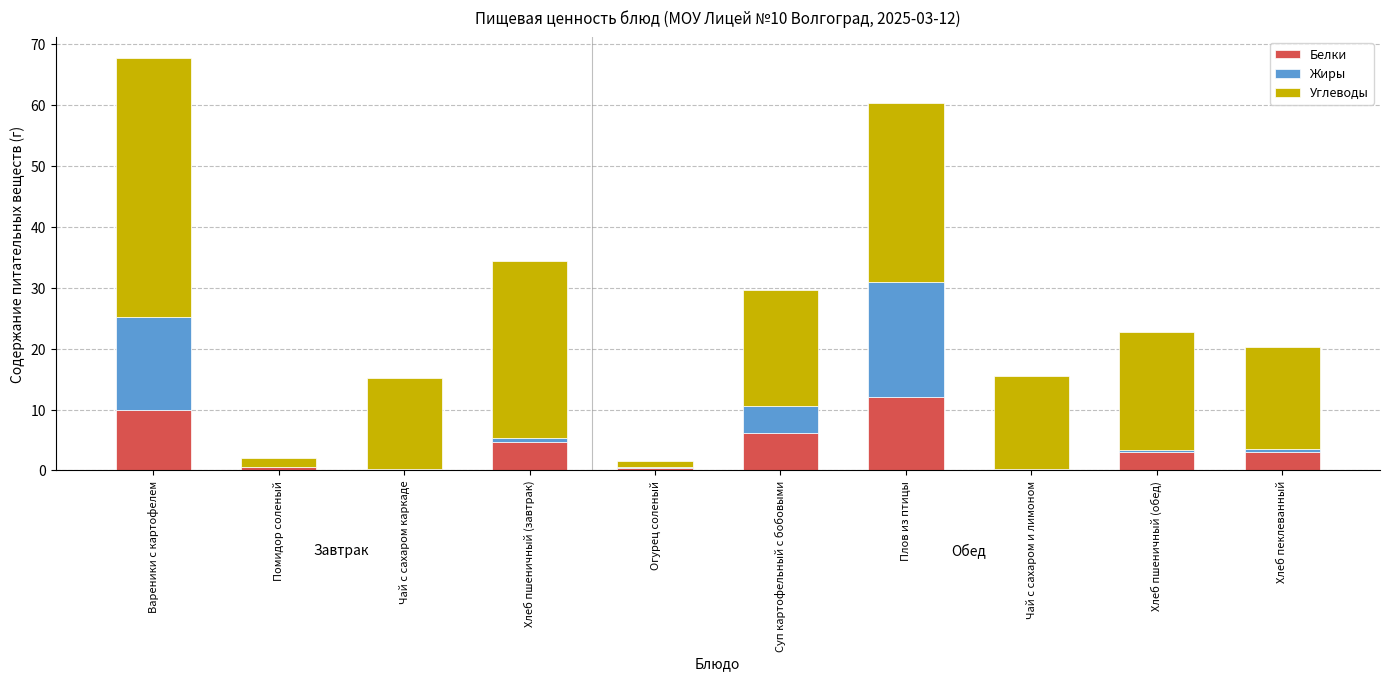

The value of Белки at Вареники с картофелем is 17.8. True or false?

False